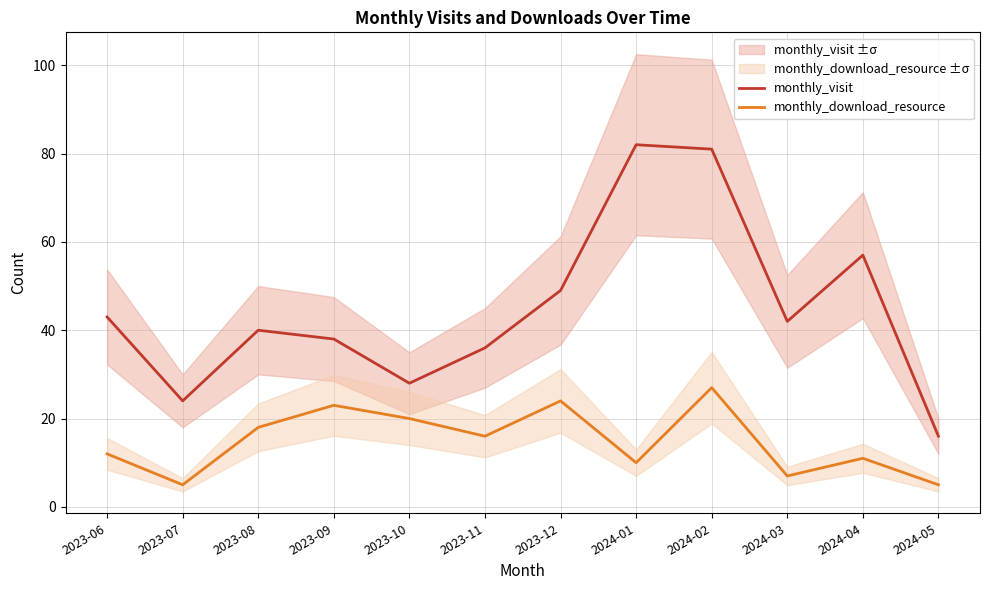

What is the difference between the monthly_visit values at 2023-06 and 2023-09?

5